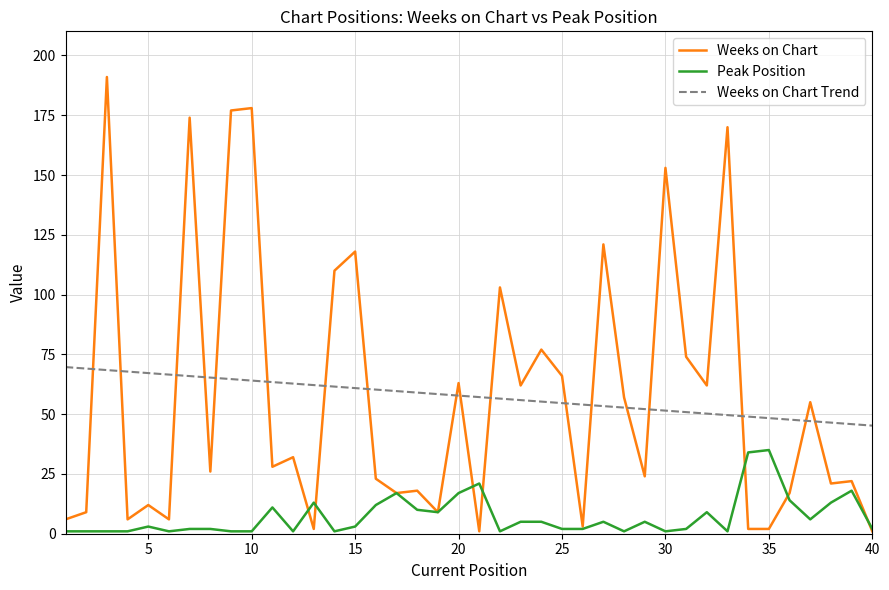

How many intersections are there between Weeks on Chart and Weeks on Chart Trend?

18